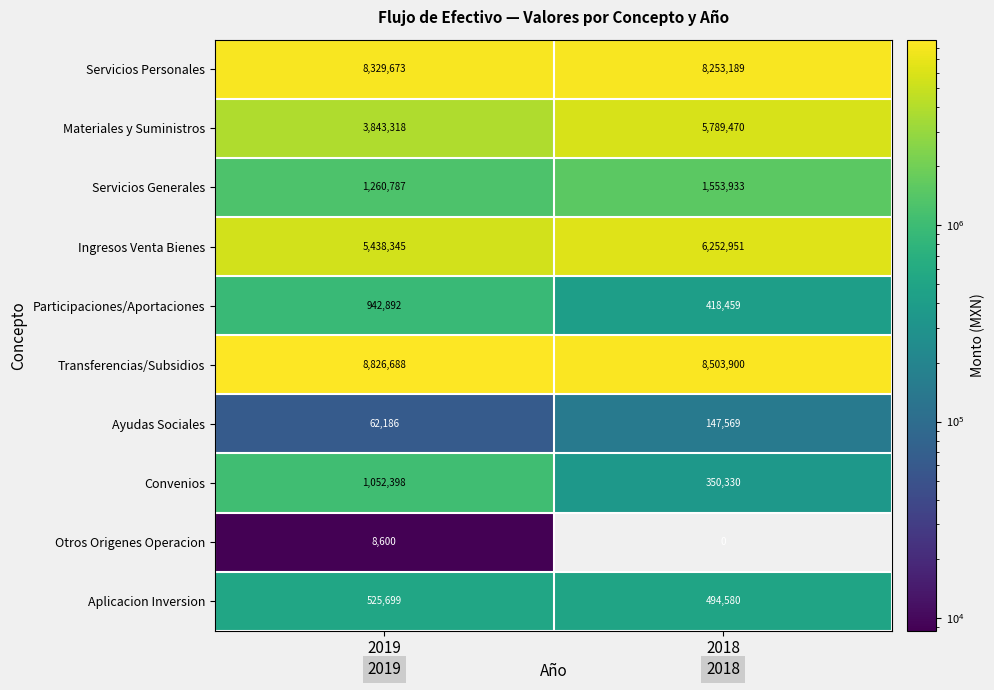

At which category does the chart reach its minimum across all series?

2018